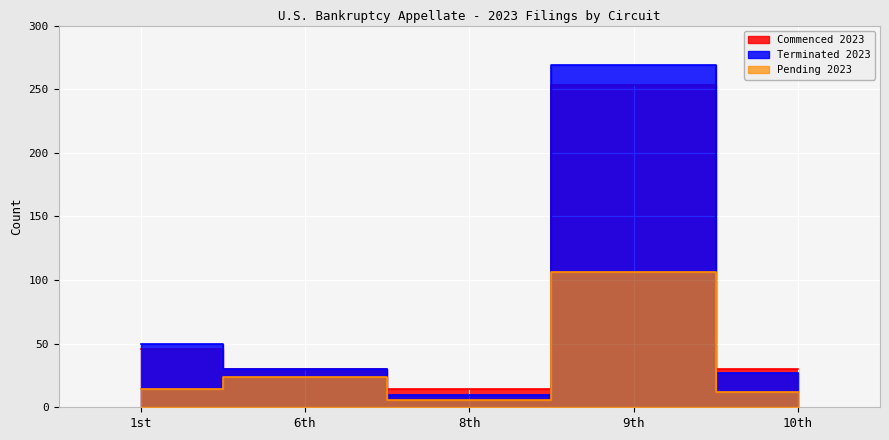

At which label does Terminated 2023 first exceed 30?

1st